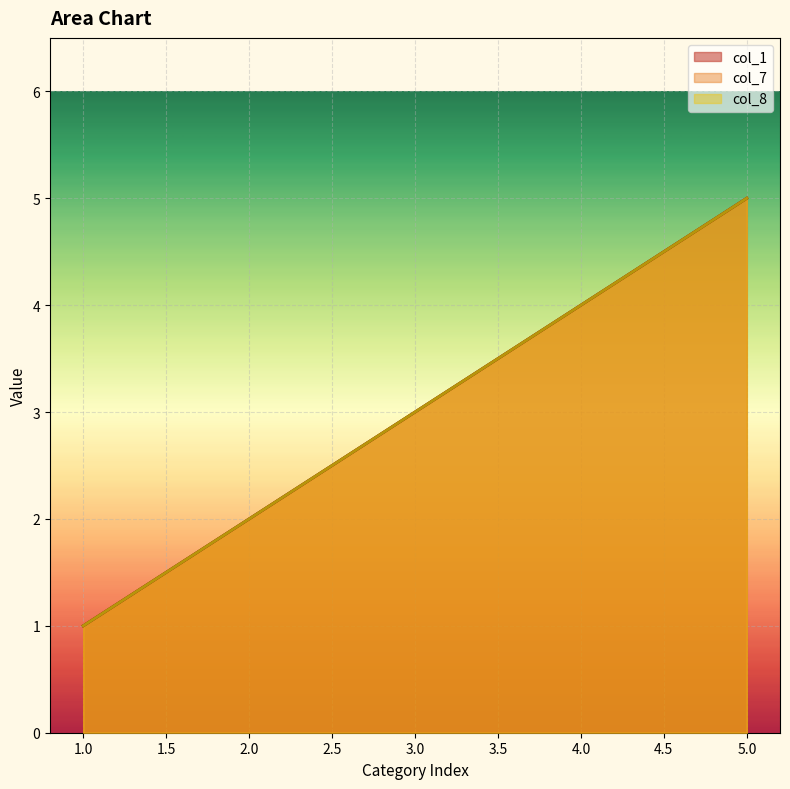

True or false: col_8 has more than 1 points higher than both neighbors.

False